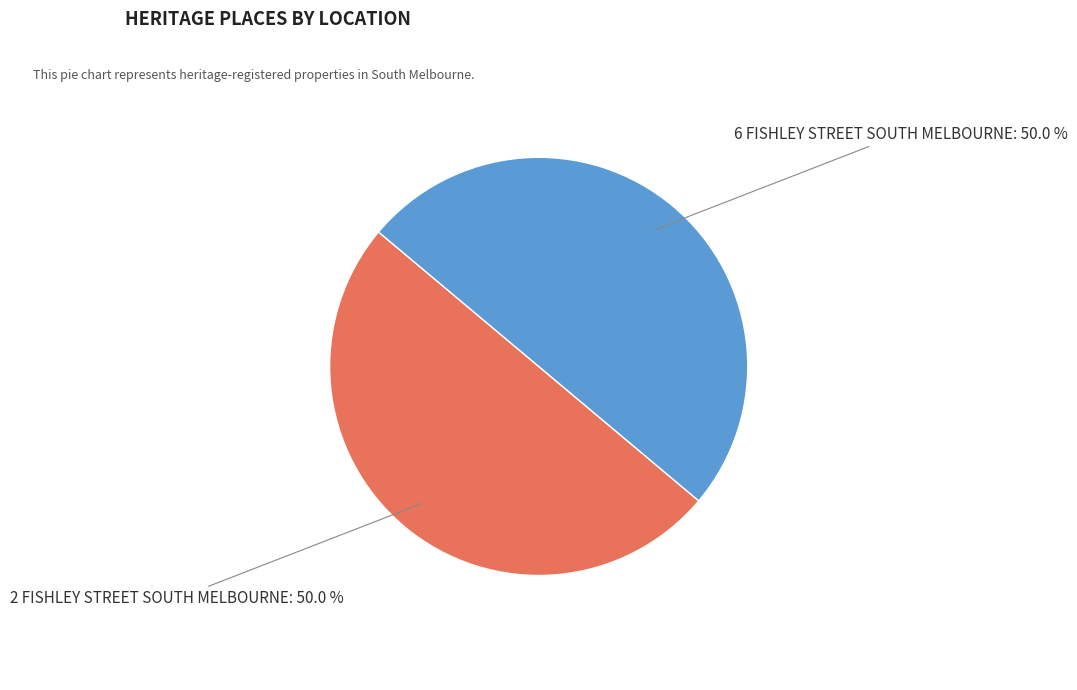

To the nearest percent, what is the average slice percentage?

50%